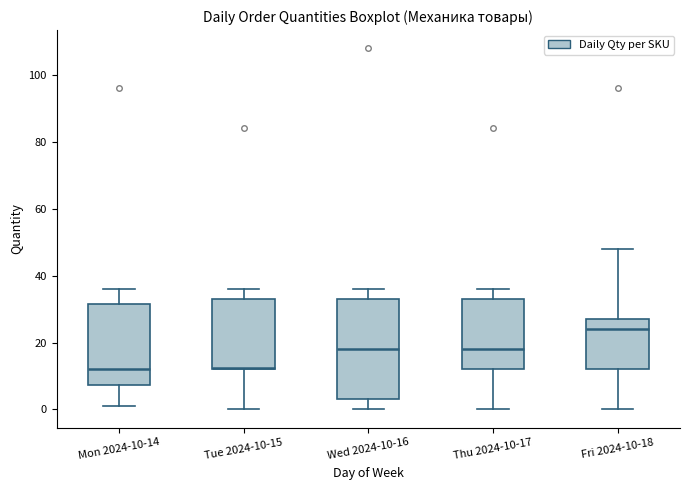

Which box has the highest median line?

Fri 2024-10-18